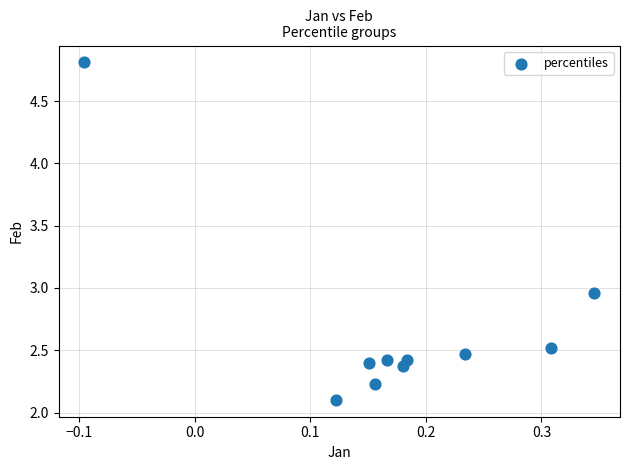

What is the range of X values (max minus min)?

0.4